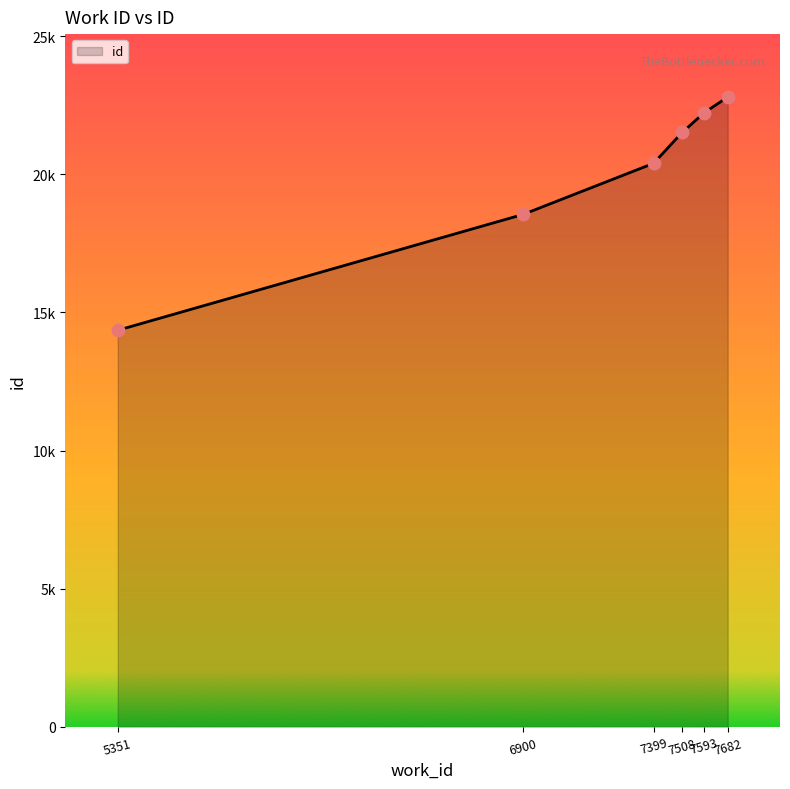

What is the change in value from 7508 to 7593?

+720